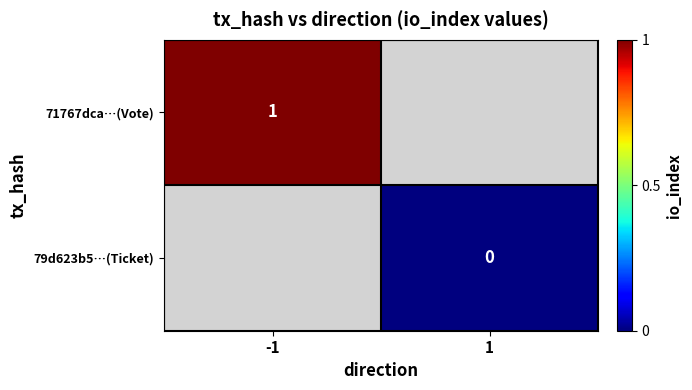

The value of 71767dca…(Vote) at -1 is 1. True or false?

True